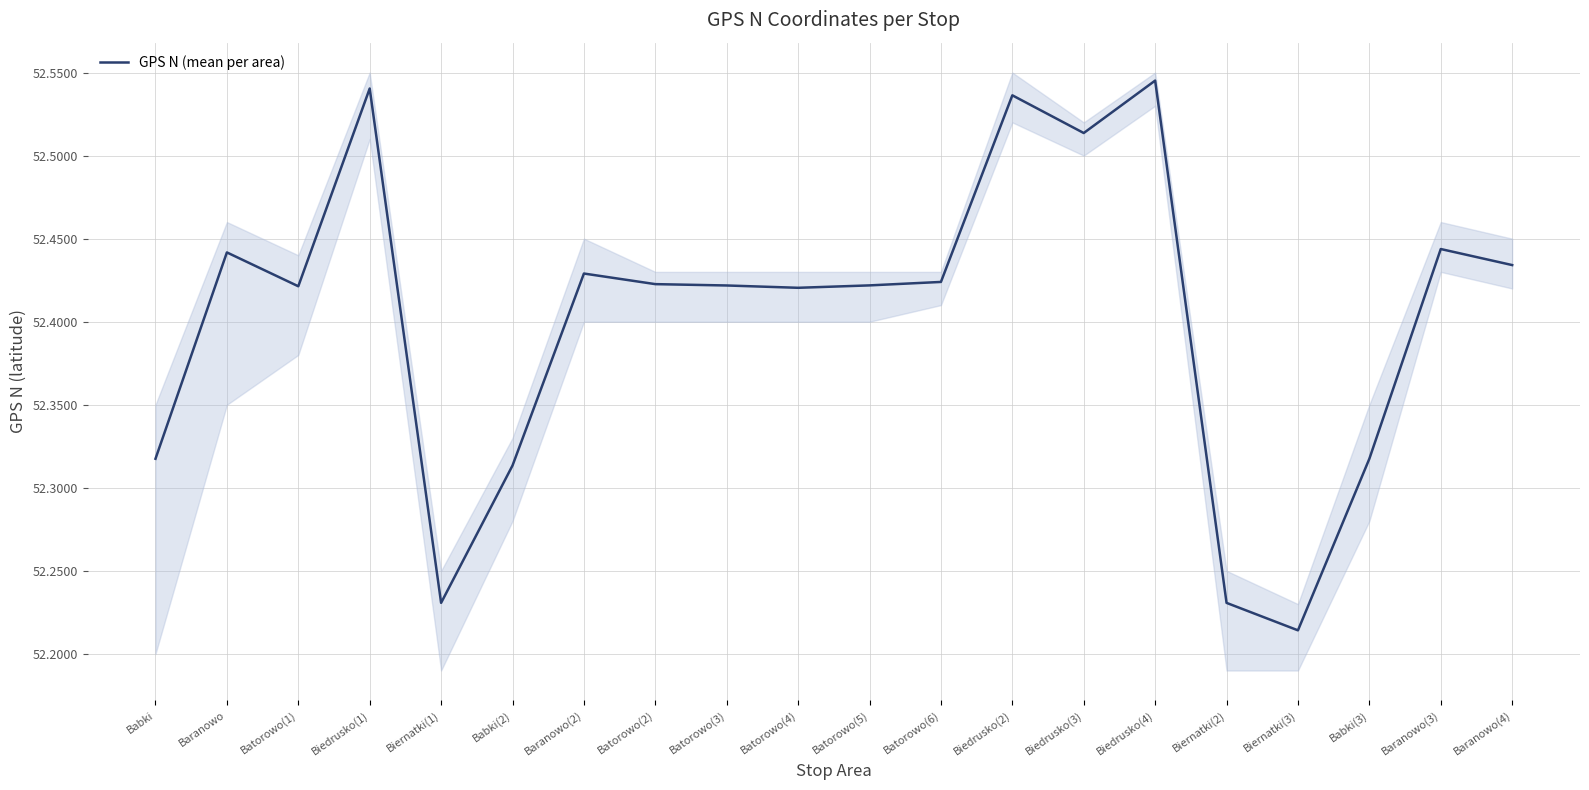

How many values are between 52 and 53?

20